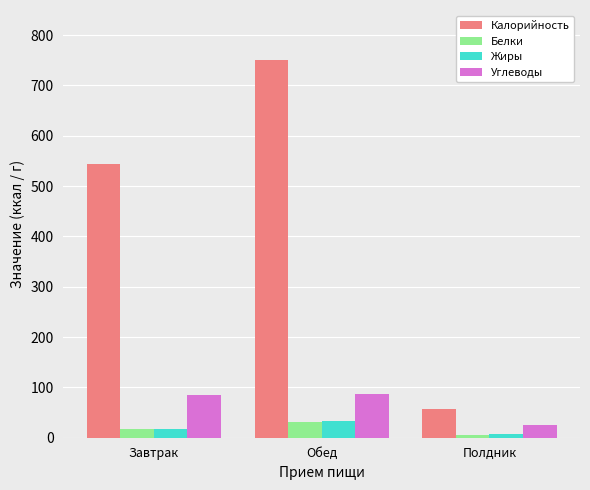

What is the total value across all series at Обед?

900.9